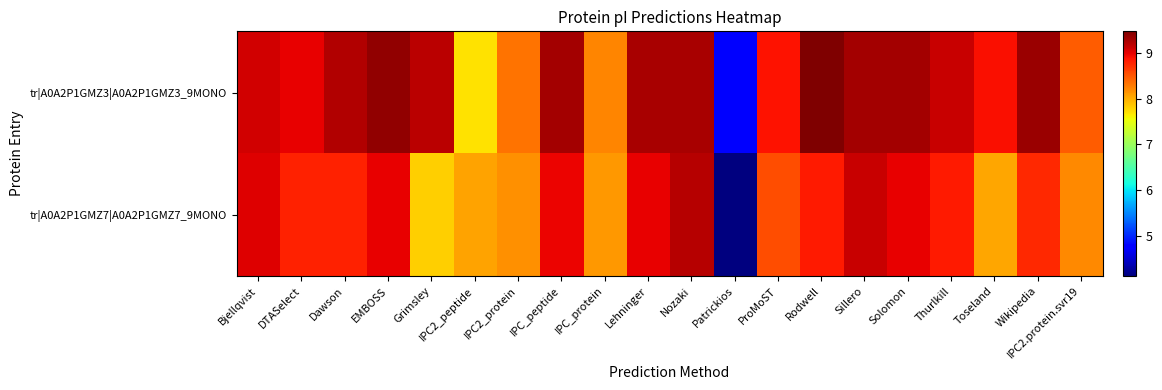

Which series has the widest spread of values?

tr|A0A2P1GMZ7|A0A2P1GMZ7_9MONO